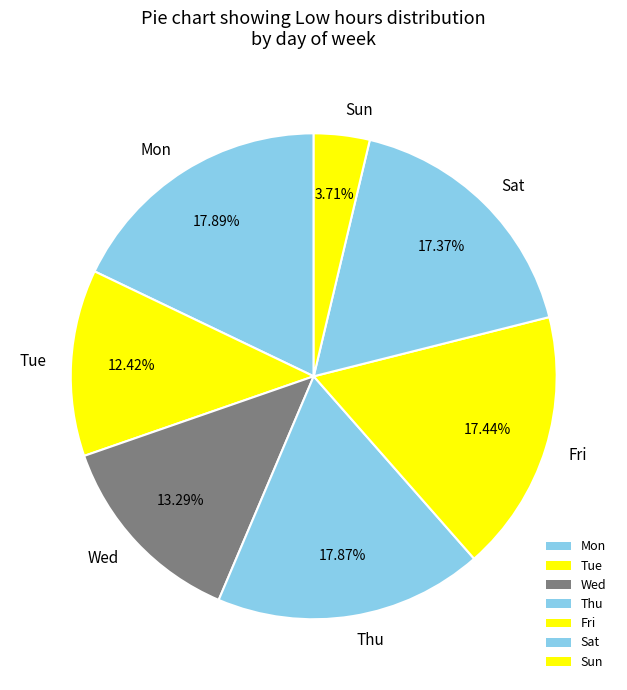

Which slice is the smallest?

Sun